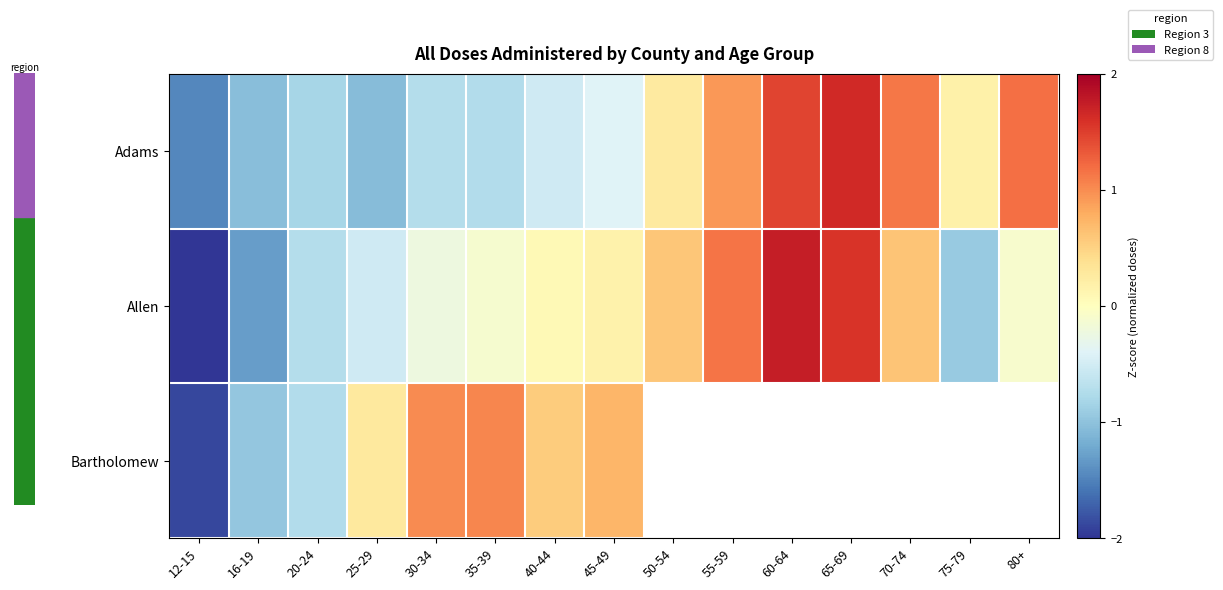

What is the difference between the highest and lowest values at 30-34?

1.7